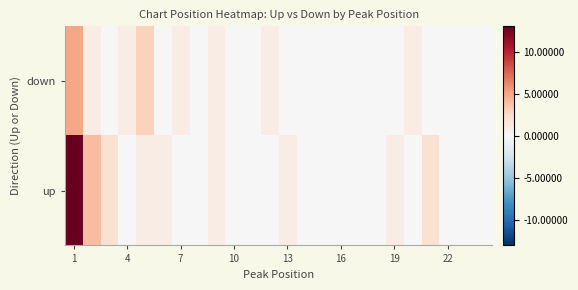

List the series in order of their overall mean, highest first.

up, down